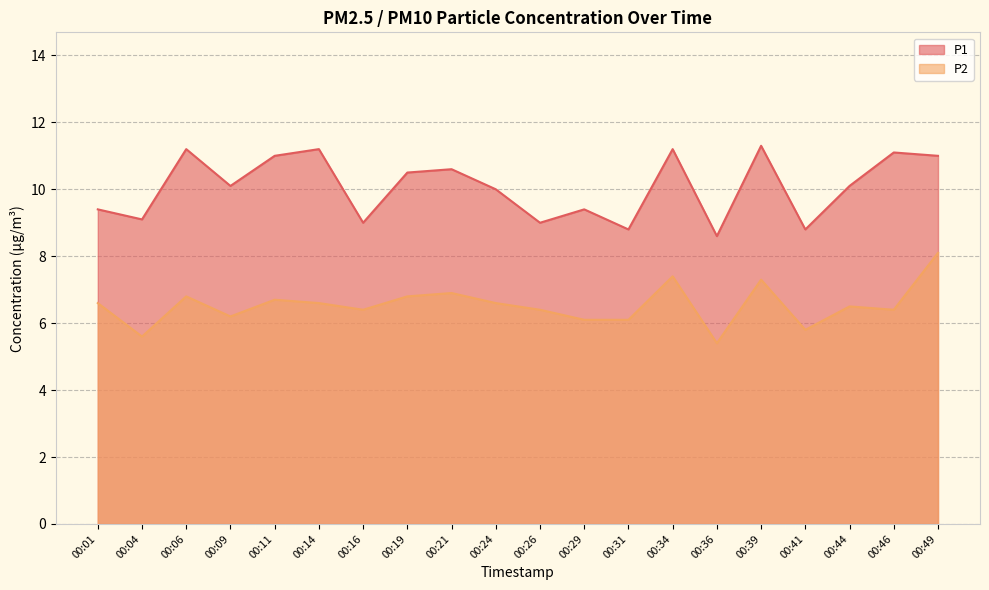

At which category is the sum across all series the highest?

00:49